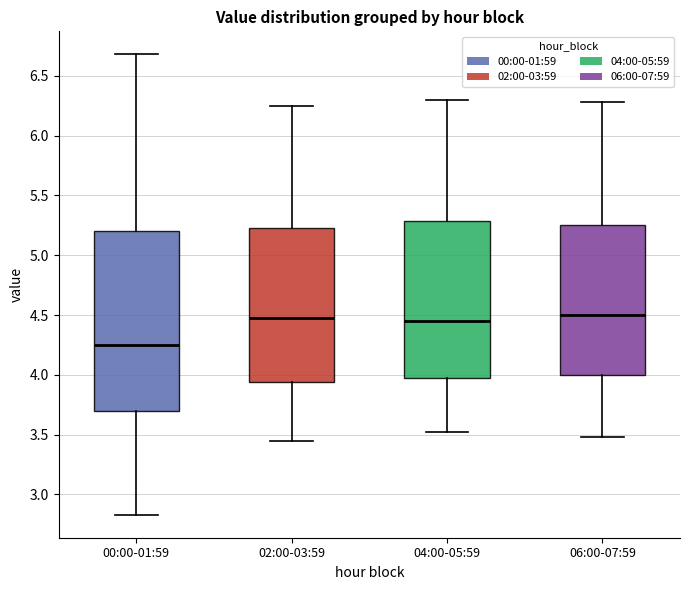

Reading left to right, read every box against the y-axis: the position of its median line, the range the box covers, and the ends of its whiskers. The values are not printed on the chart, so give them approximately, as read against the axis.

00:00-01:59: median 4.25, box 3.70 to 5.20, whiskers 2.85 to 6.70
02:00-03:59: median 4.50, box 3.95 to 5.25, whiskers 3.45 to 6.25
04:00-05:59: median 4.45, box 3.95 to 5.30, whiskers 3.50 to 6.30
06:00-07:59: median 4.50, box 4.00 to 5.25, whiskers 3.50 to 6.30